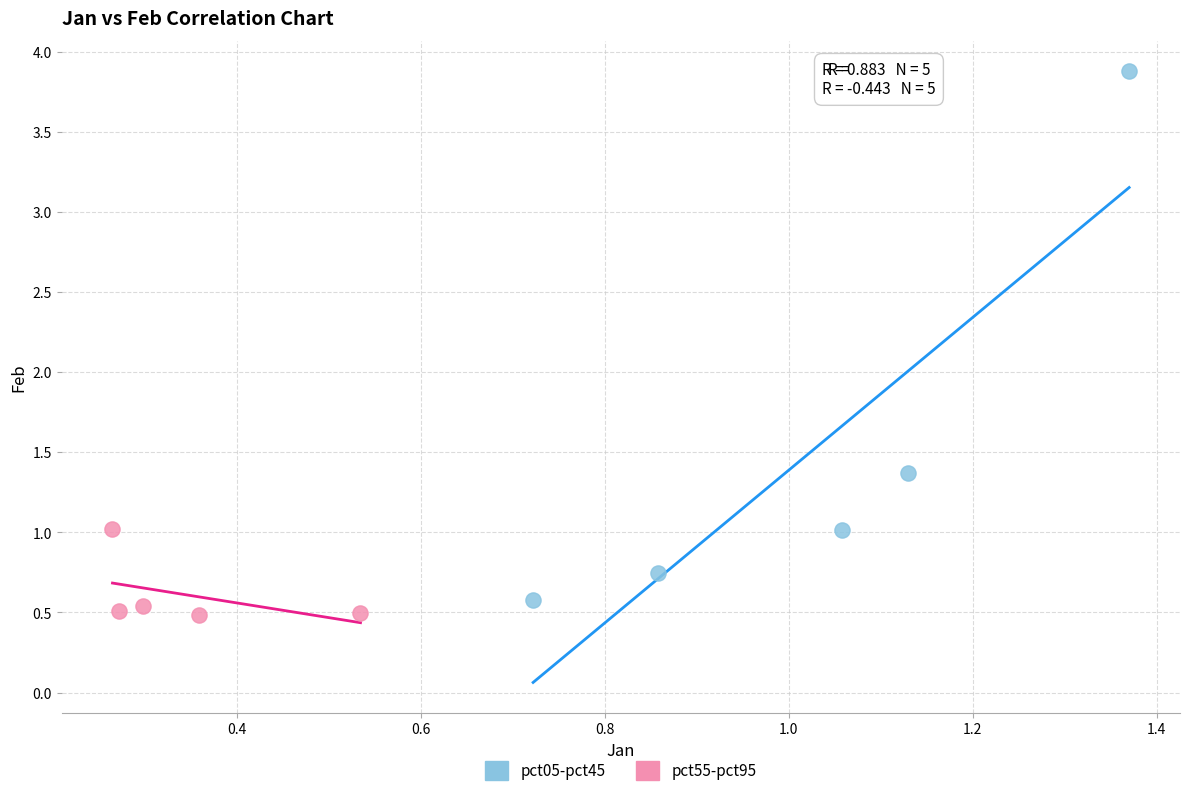

What are all the series names shown in the legend?

pct05-pct45, pct55-pct95